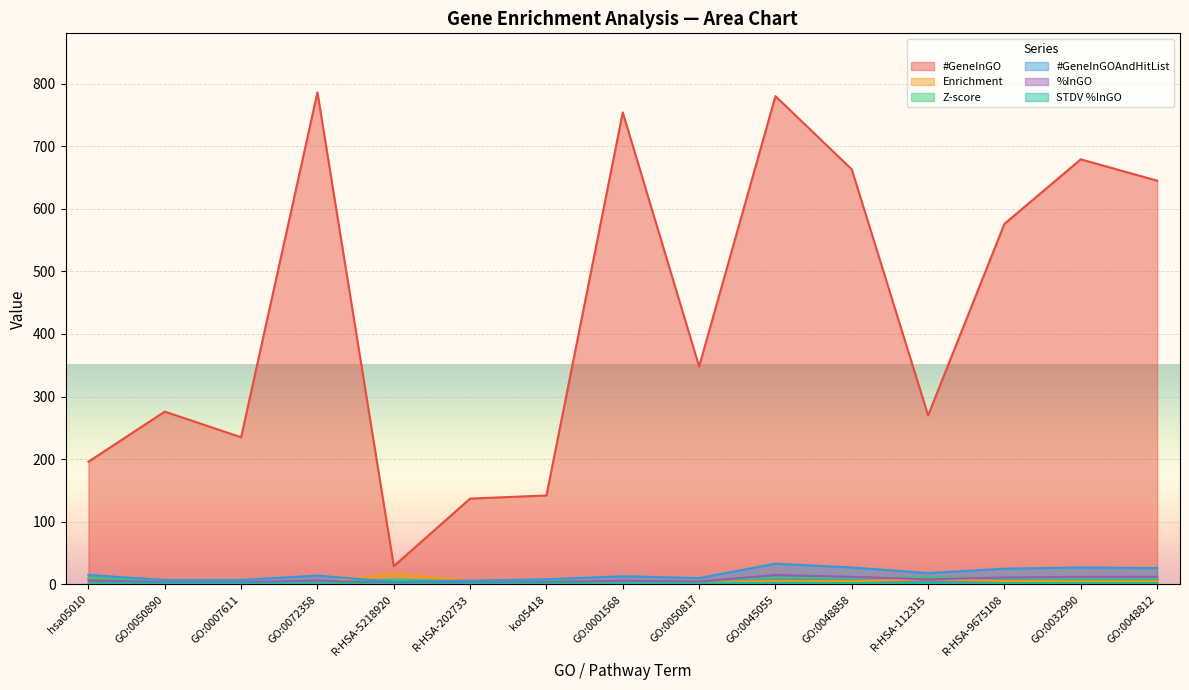

Which series has the largest total across all categories?

#GeneInGO